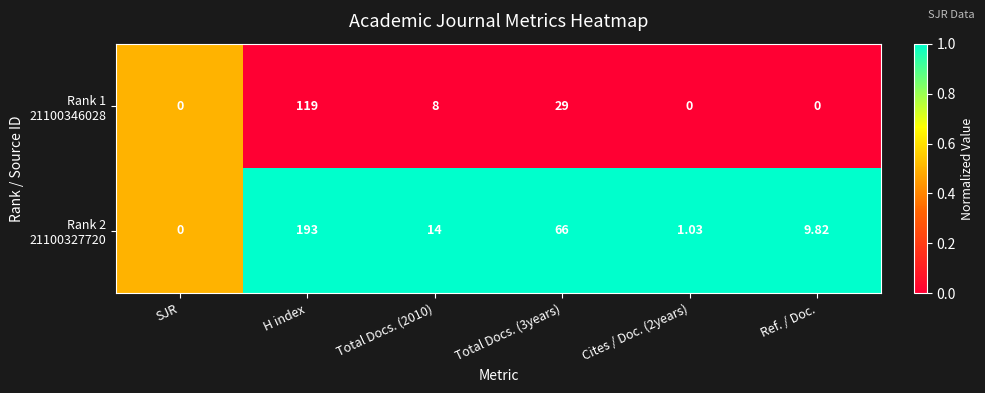

Which label corresponds to the largest value in the chart?

H index